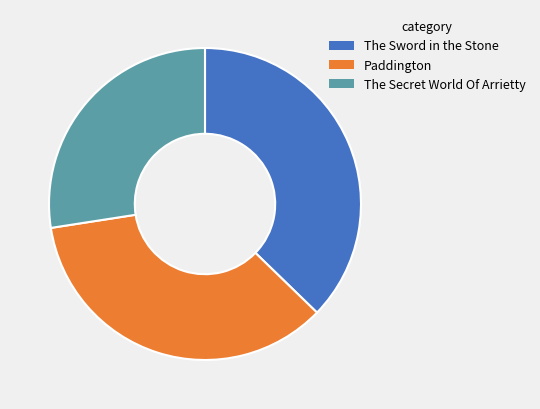

Is it true that Paddington is 43% of the pie?

False